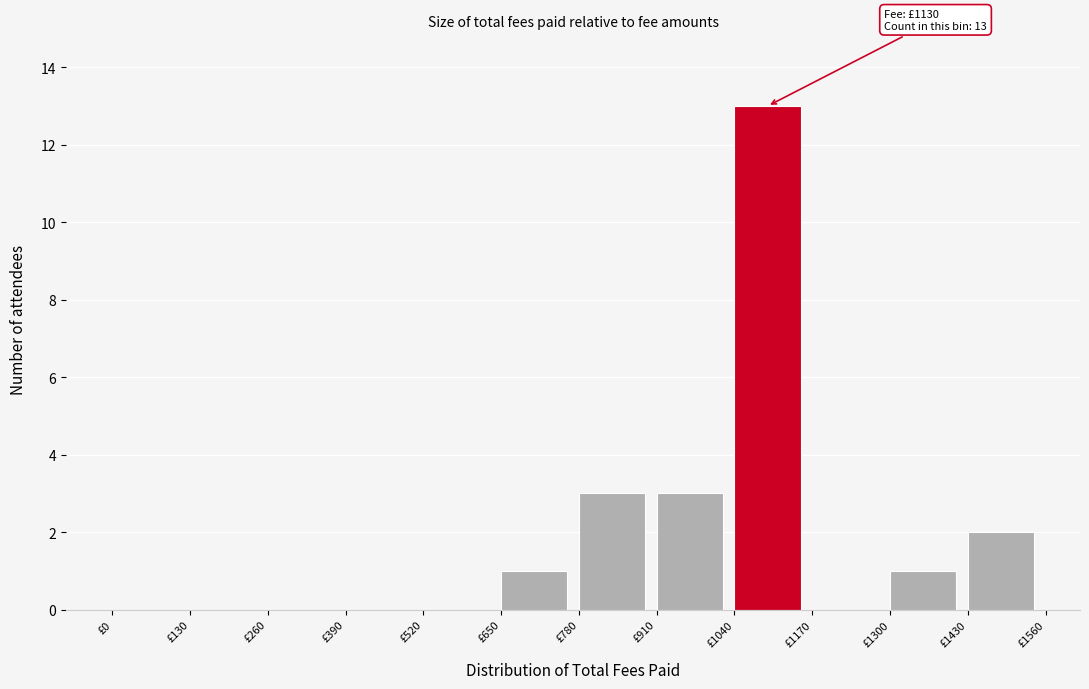

Which range on the x-axis has the tallest bar?

1040 to 1170